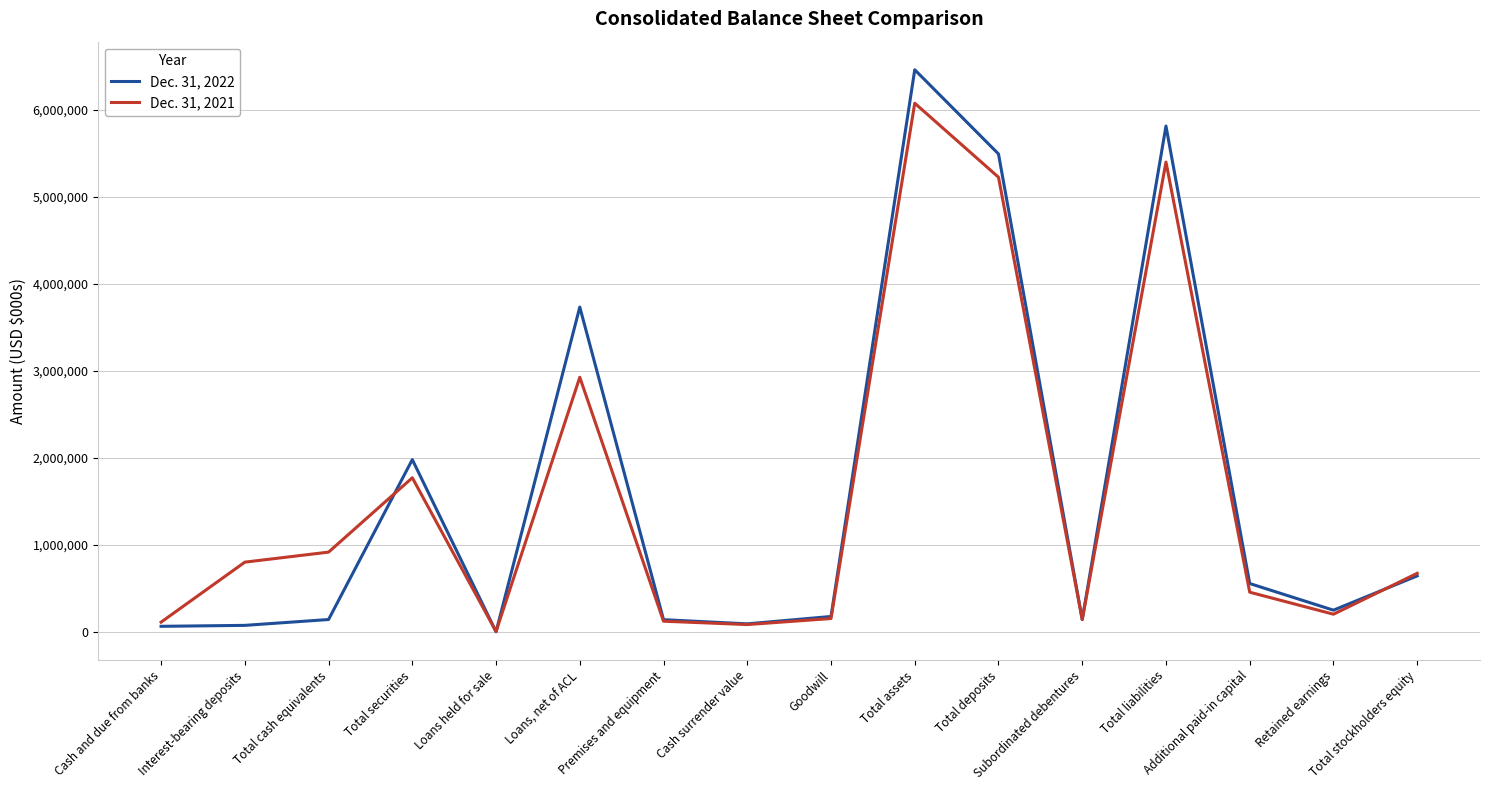

Which series has the widest spread of values?

Dec. 31, 2022